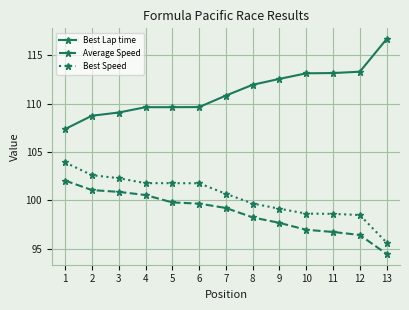

Is the value of Best Lap time at 8 greater than the value of Average Speed at 6?

Yes